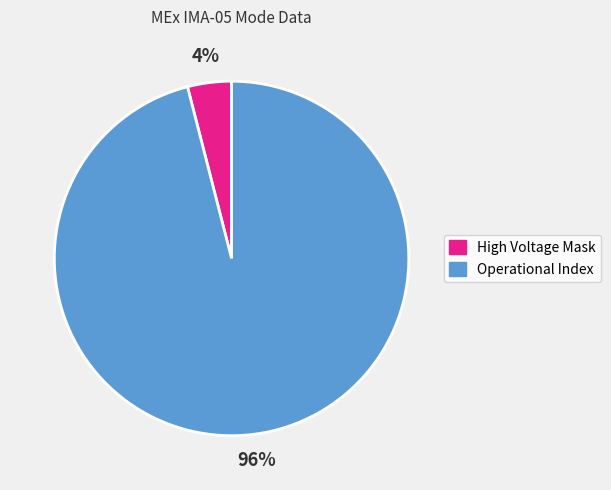

Do High Voltage Mask and Operational Index together represent more than half of the pie?

Yes